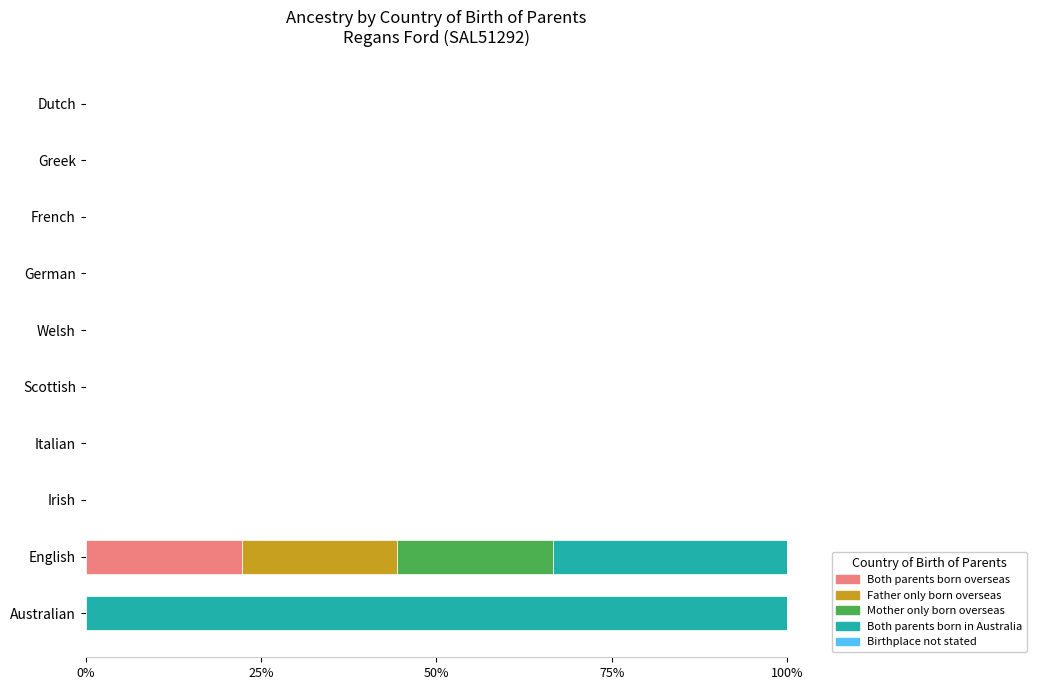

Which category has the highest value in the Both parents born overseas series?

English